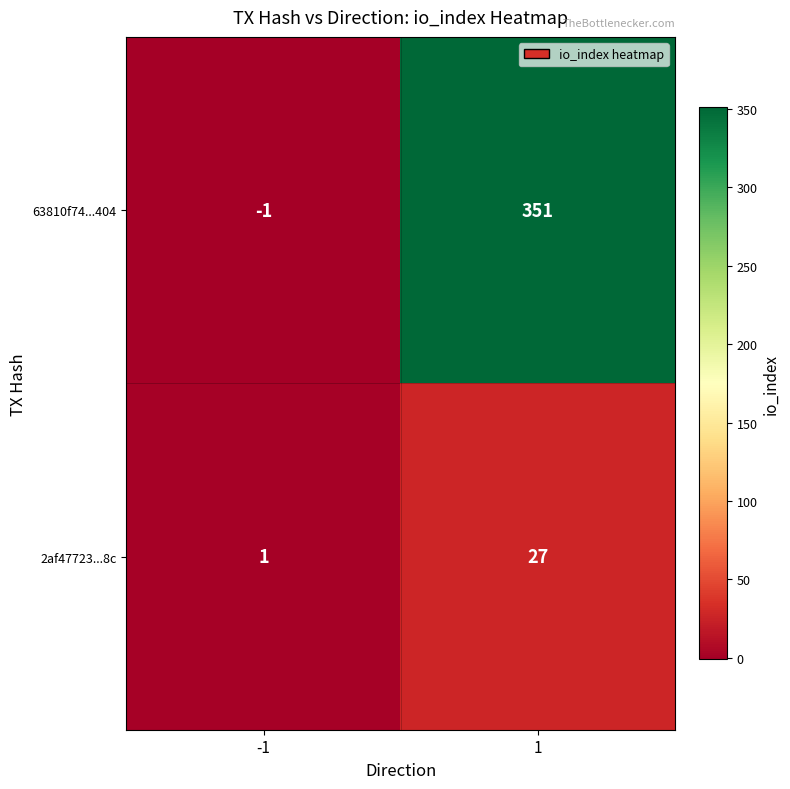

Rank the series at 1 from highest to lowest value.

63810f74...404, 2af47723...8c